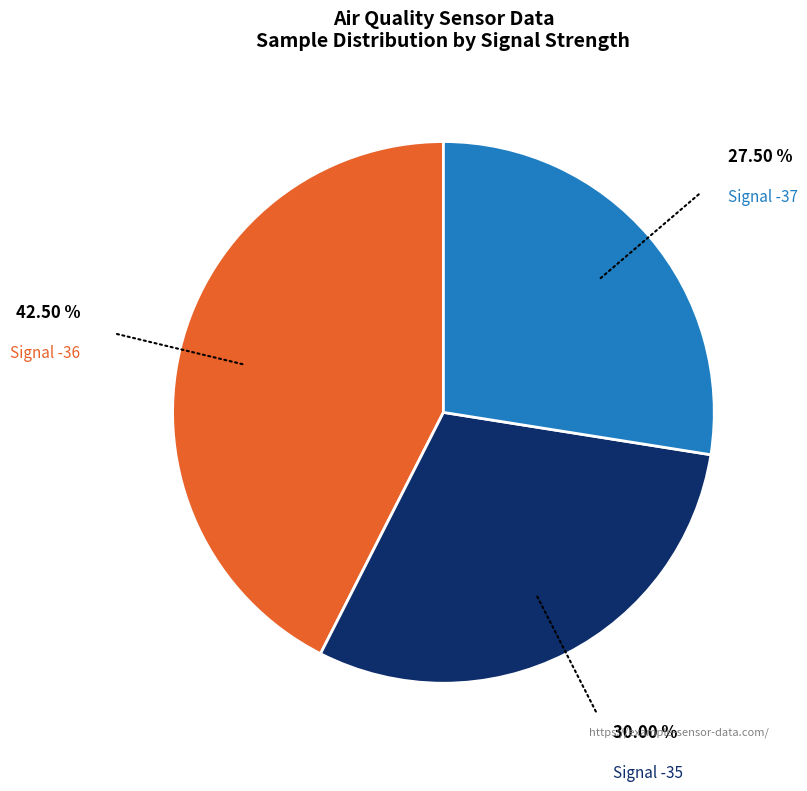

Approximately how many times larger is the value at Signal -37 compared to Signal -36?

0.6